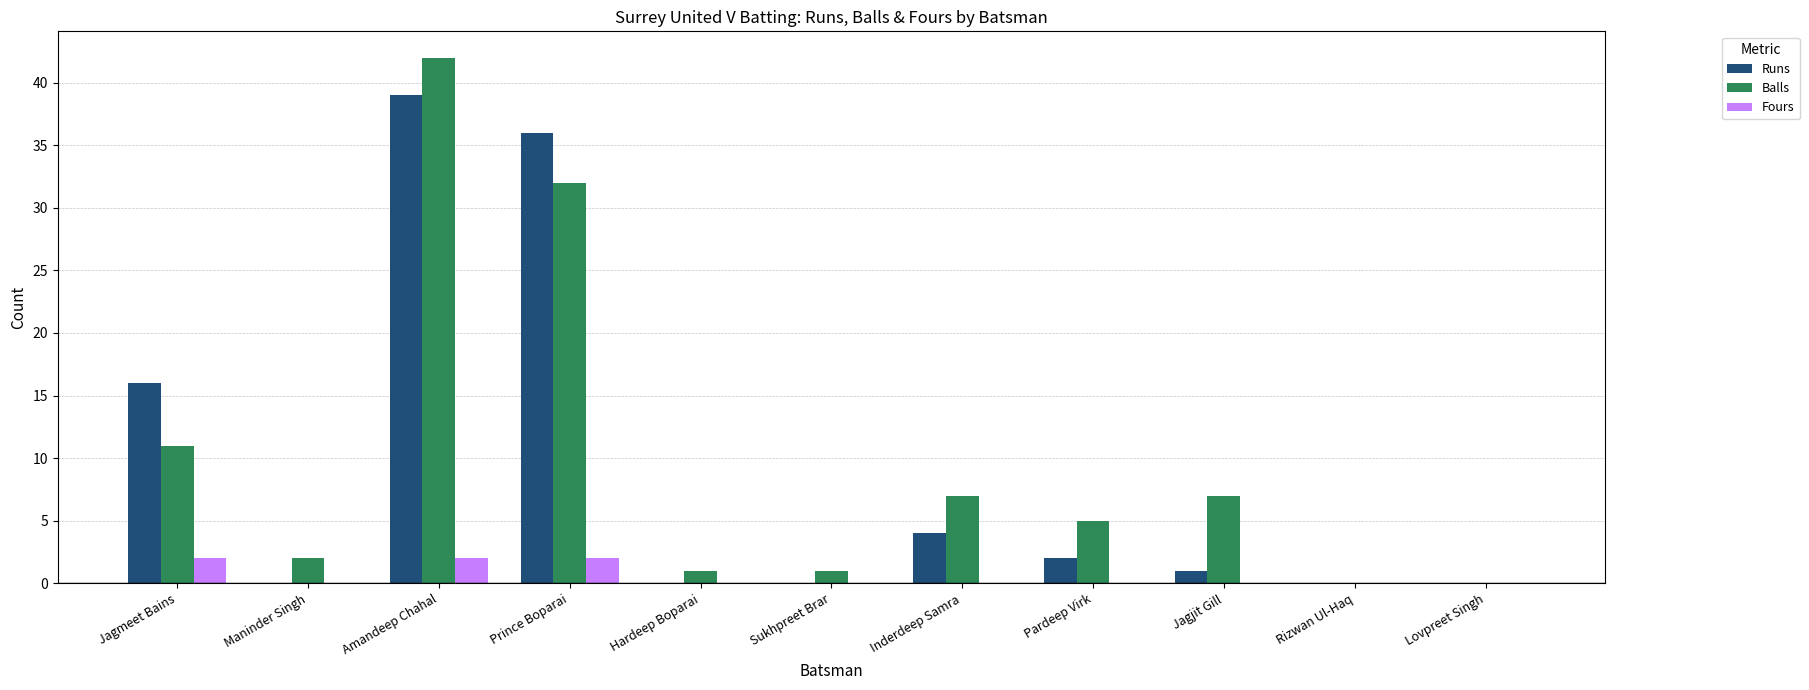

What is the average value of the Fours series?

1